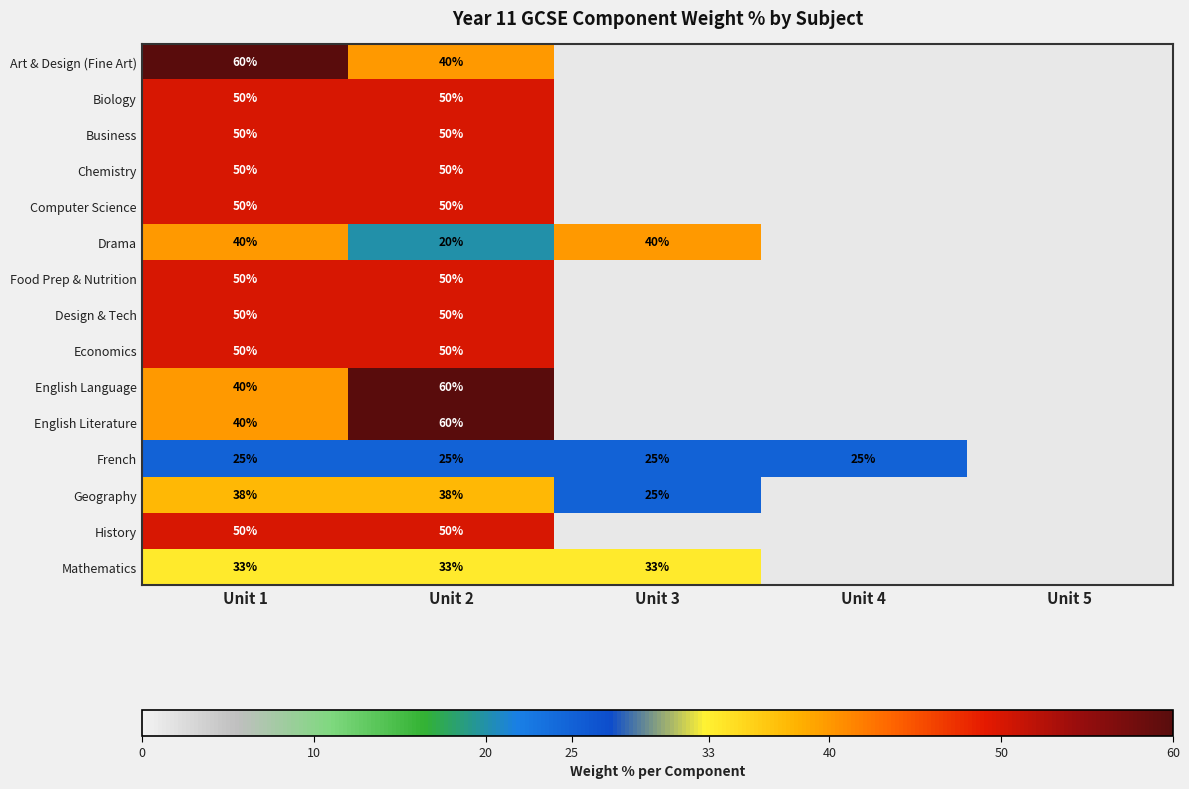

True or false: Computer Science has a value of 50 at Unit 1.

True